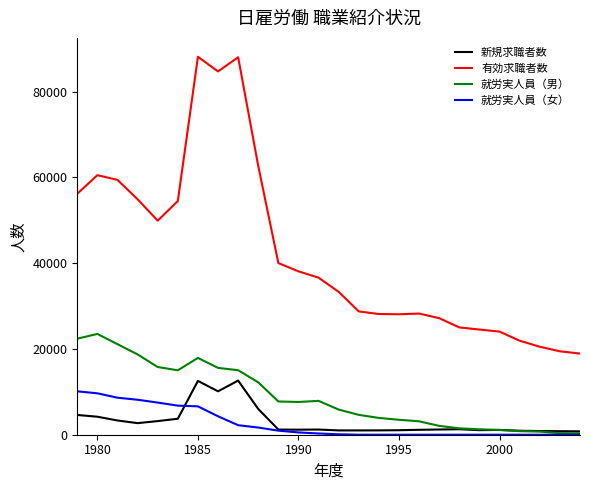

Is this an area chart (filled region under the line)?

No